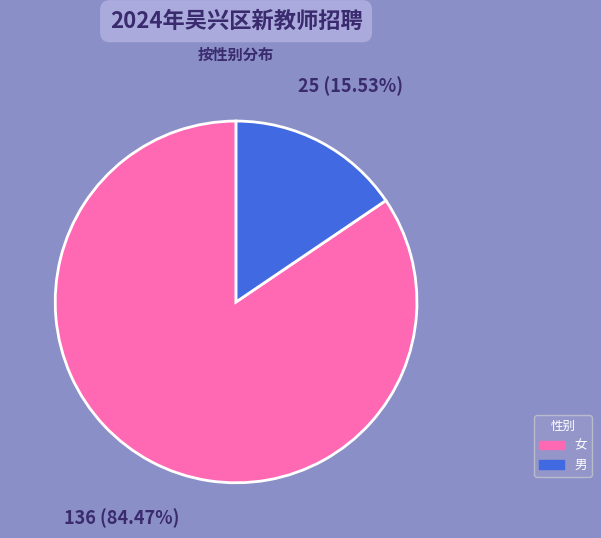

Which slice is the largest?

女